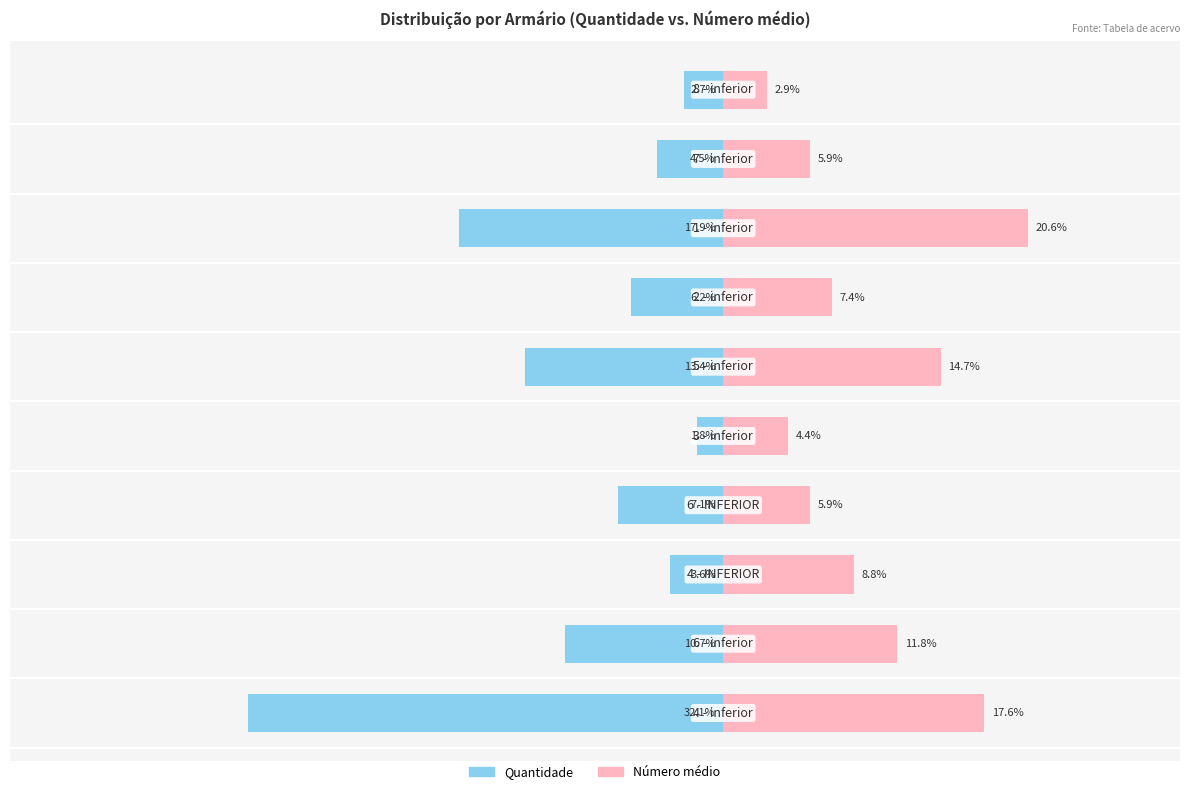

Rank the series by their average value, from highest to lowest.

Número médio, Quantidade